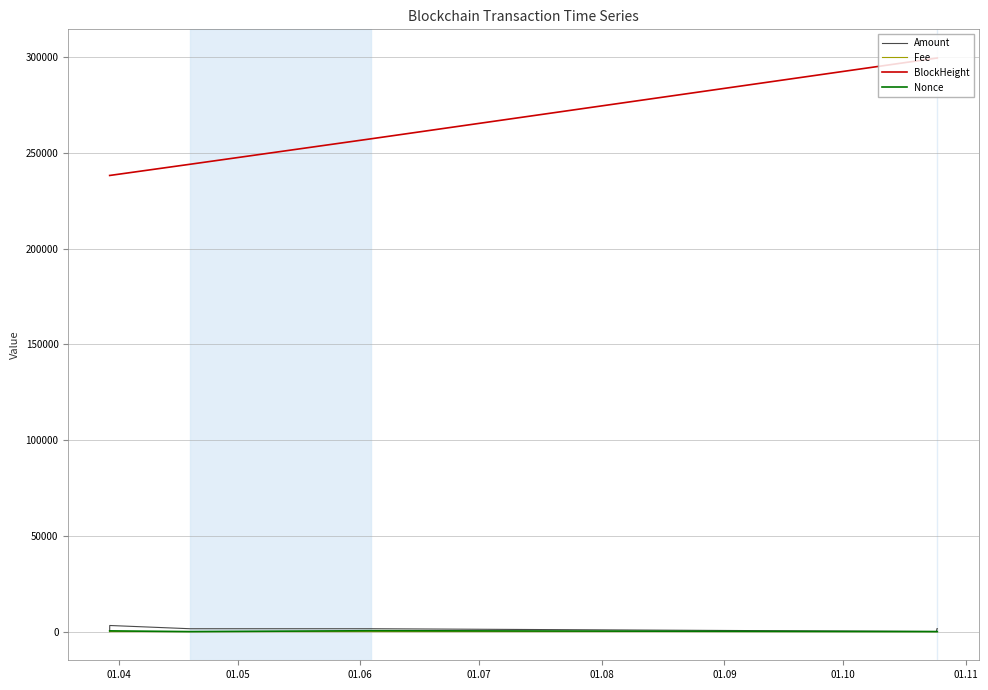

Which series has the largest range (max minus min)?

BlockHeight